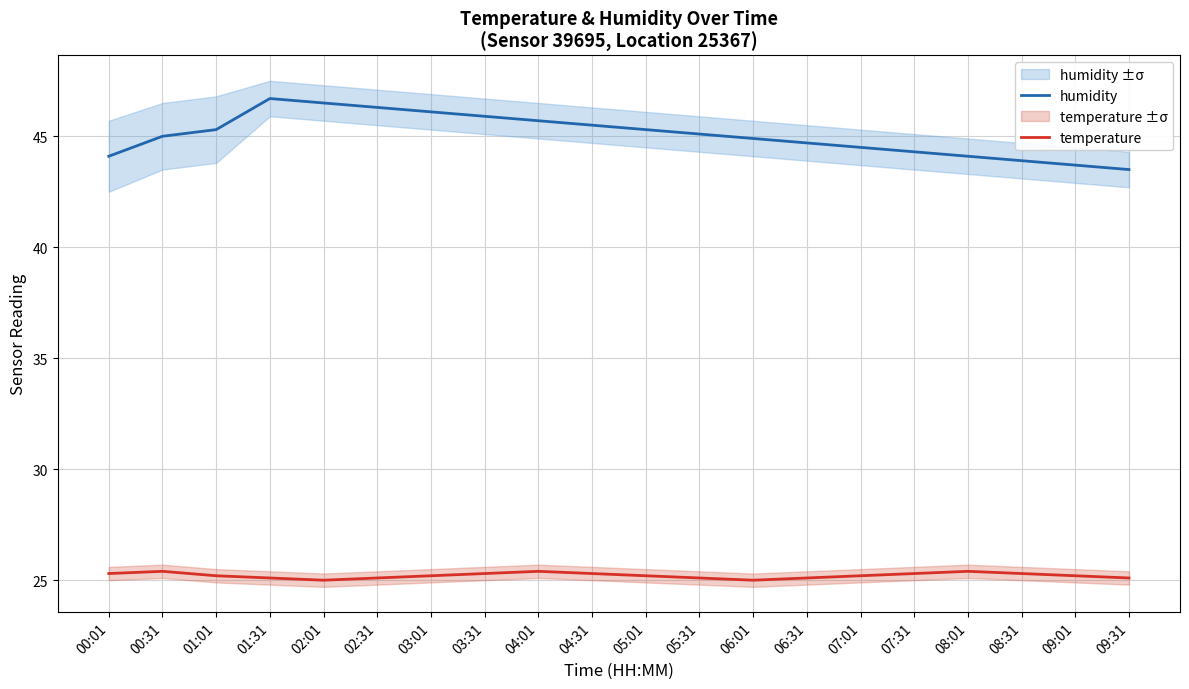

Which series has the largest range (max minus min)?

humidity